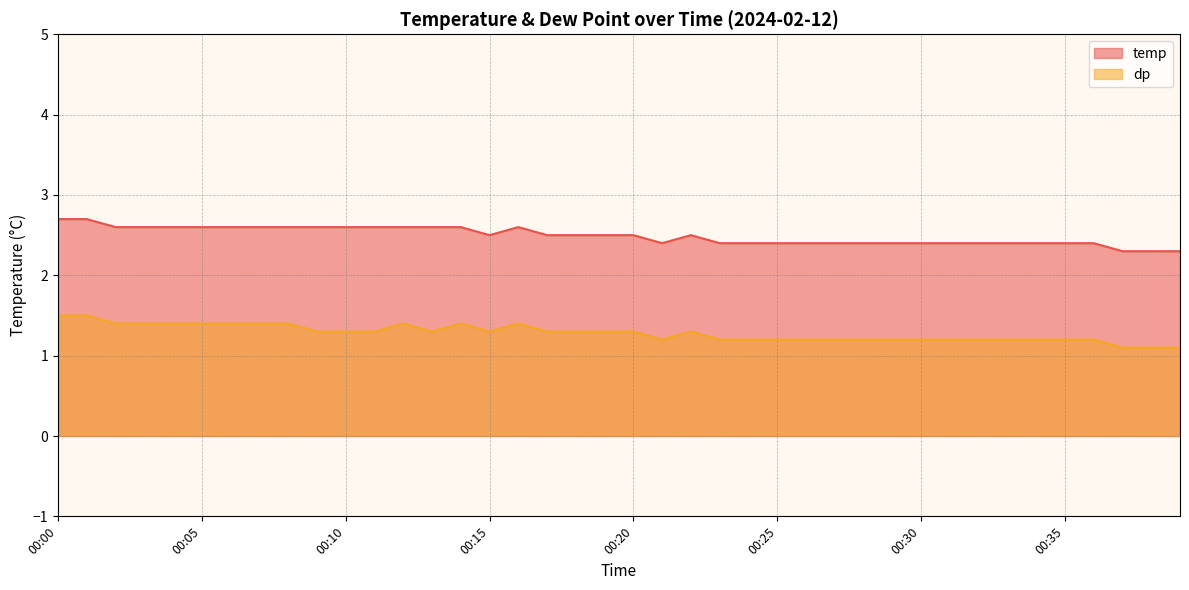

Count the temp values in the range 2 to 3.

40